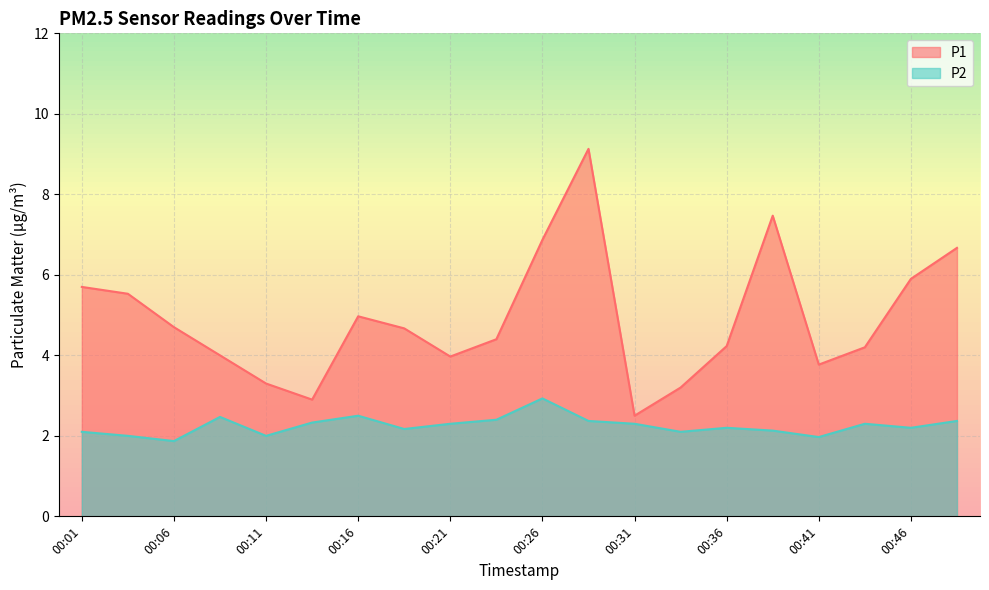

Rank the series by their average value, from highest to lowest.

P1, P2